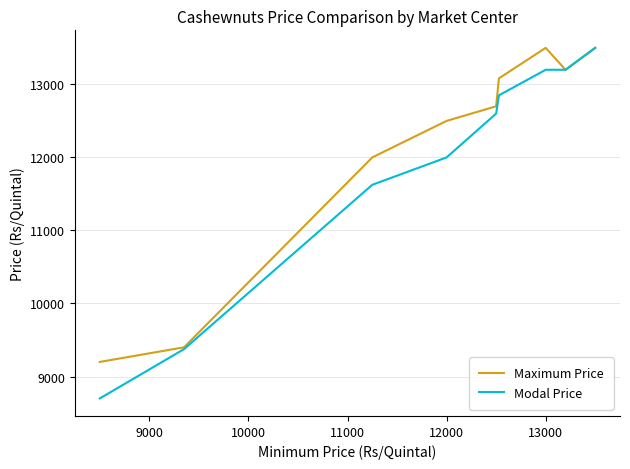

Rank the series by their average value, from highest to lowest.

Maximum Price, Modal Price